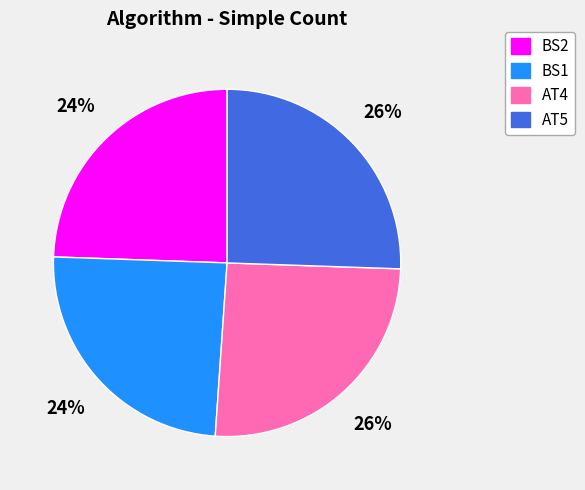

Do BS2 and BS1 together represent more than half of the pie?

No